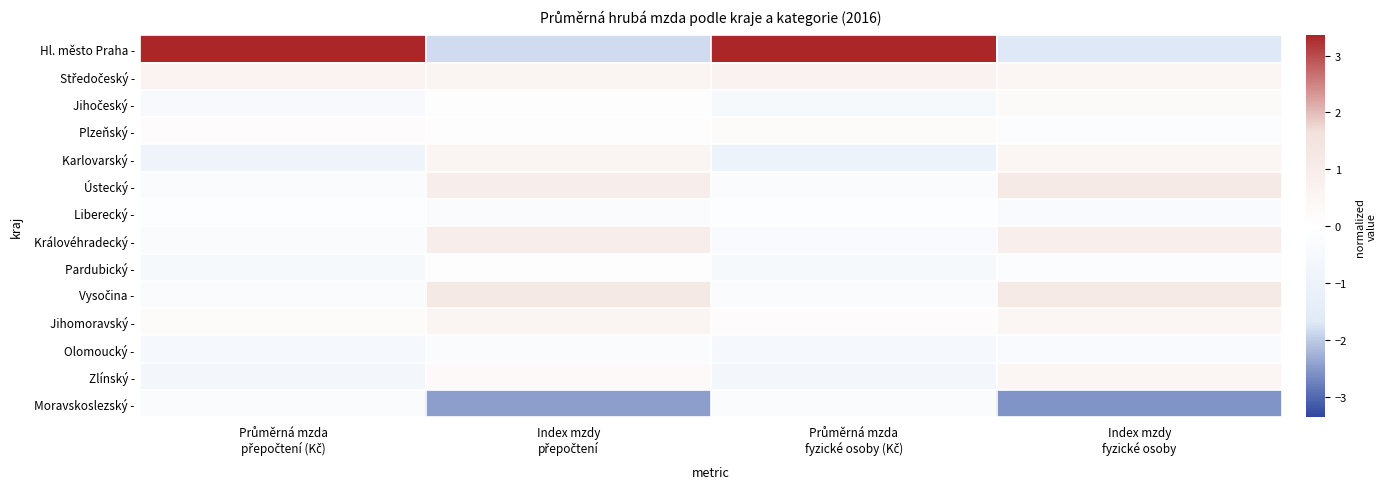

Which category has the lowest value across all series?

Index mzdy
fyzické osoby